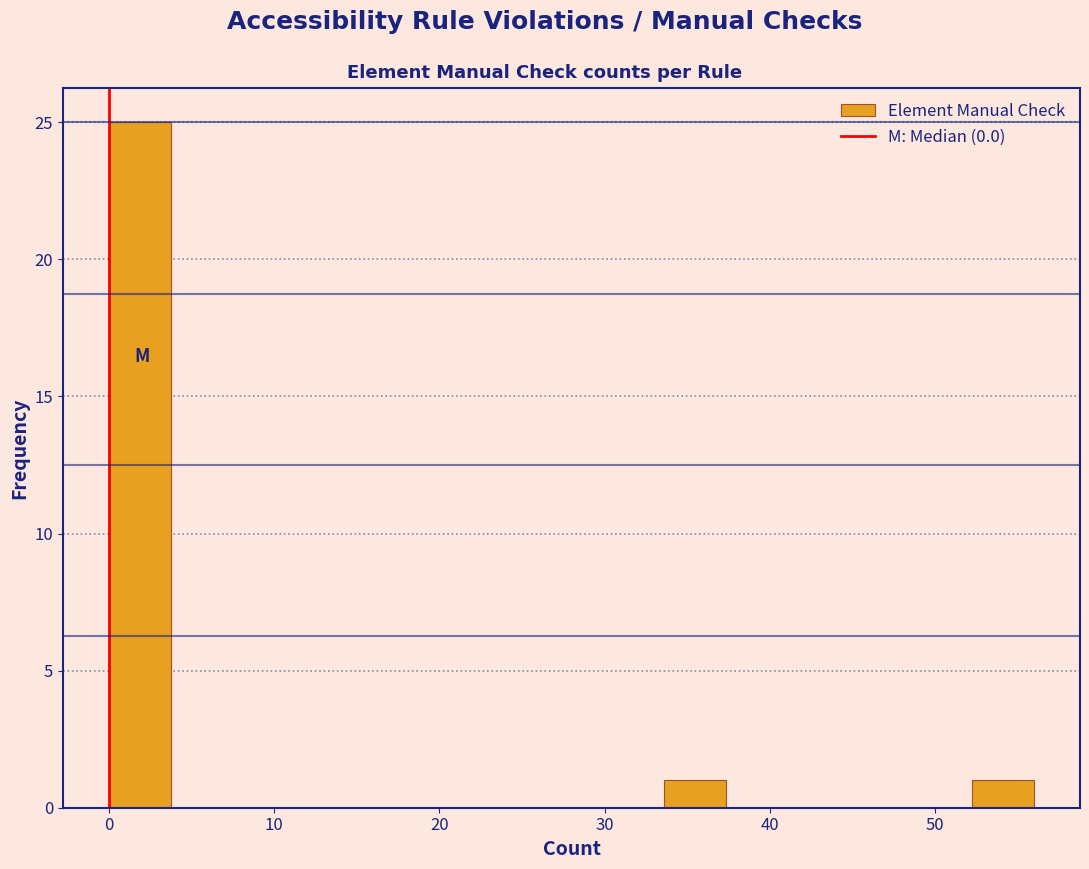

Read against the x-axis, roughly where is the centre of the tallest bar?

2